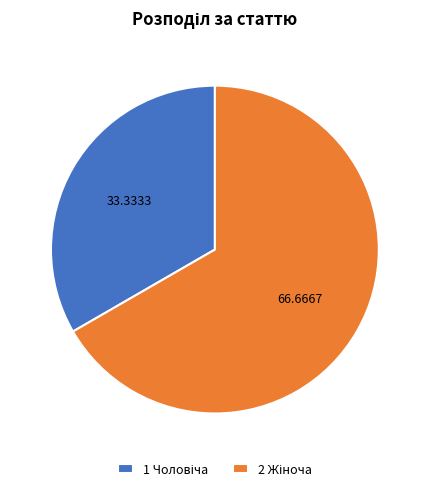

Does any single category account for the majority?

Yes